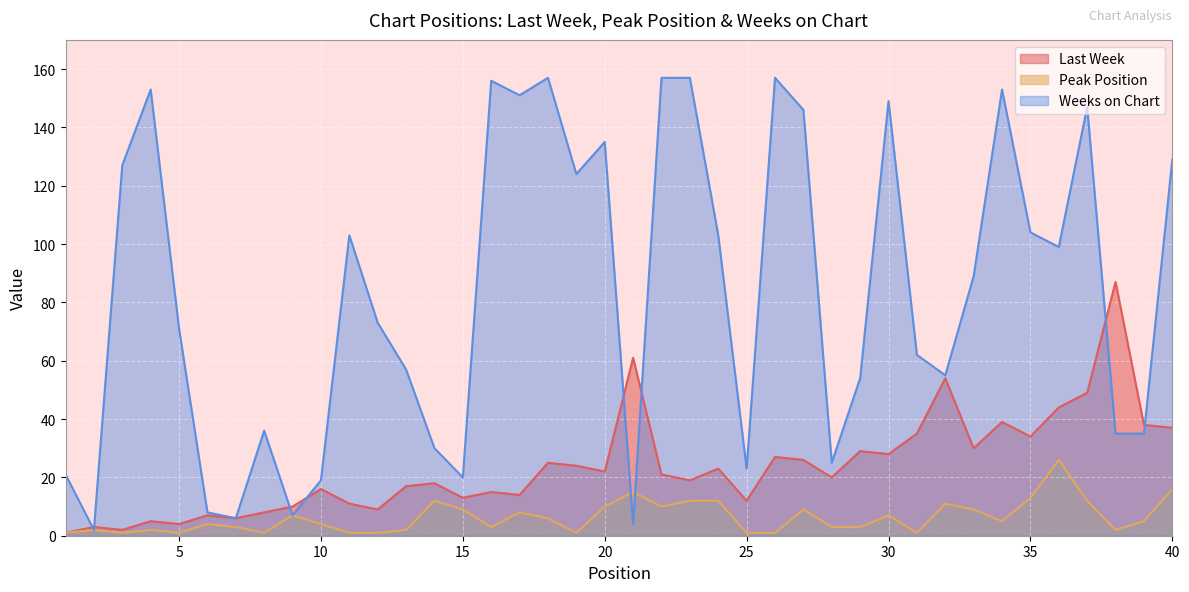

Rank the series by their average value, from highest to lowest.

Weeks on Chart, Last Week, Peak Position